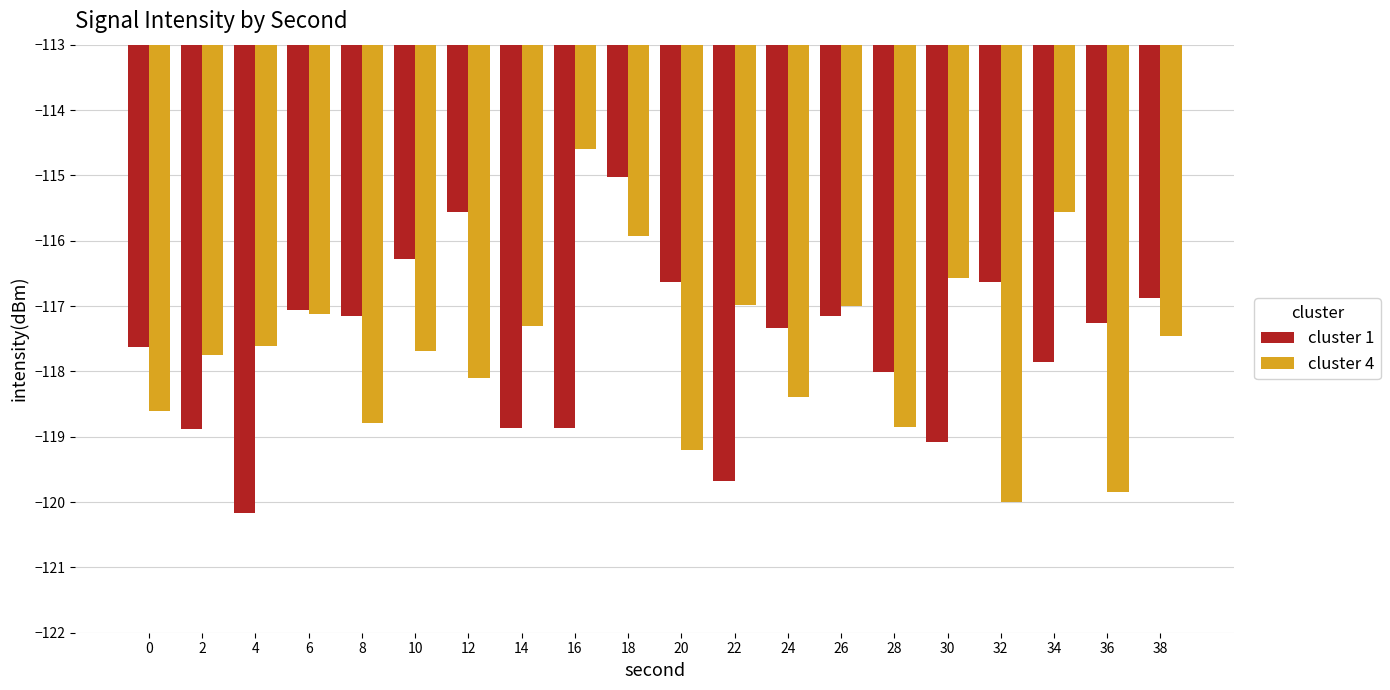

Does the chart contain any negative values?

Yes